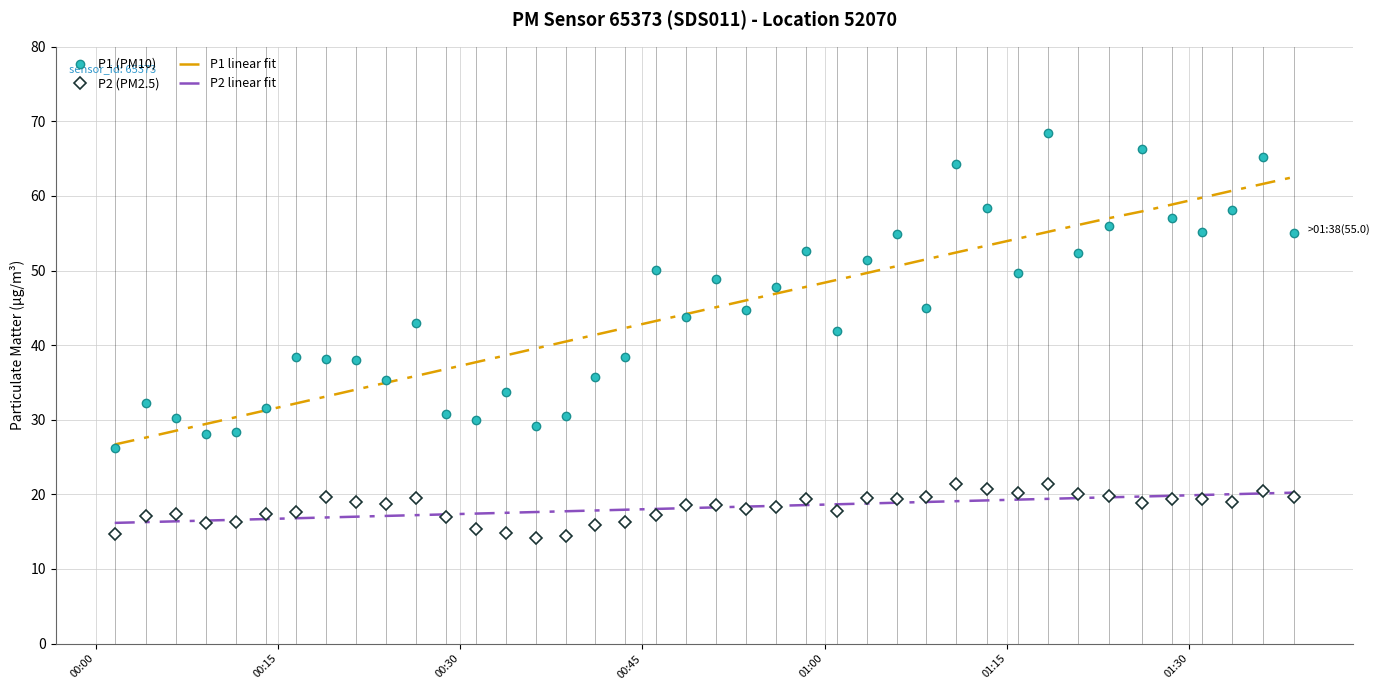

True or false: P2 (PM2.5) and P1 (PM10) intersect in this chart.

False